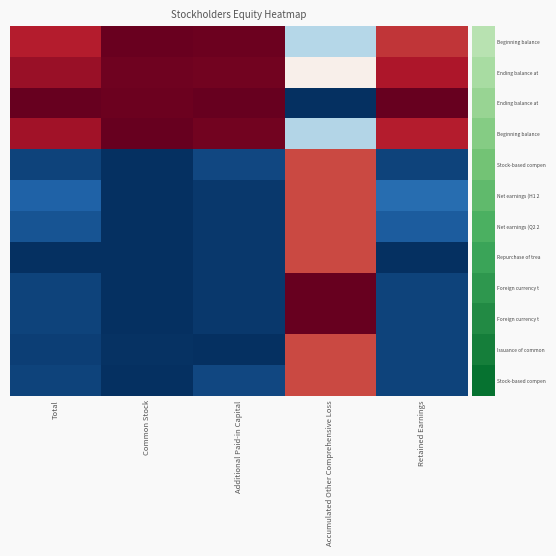

At which category does the chart reach its minimum across all series?

Accumulated Other Comprehensive Loss